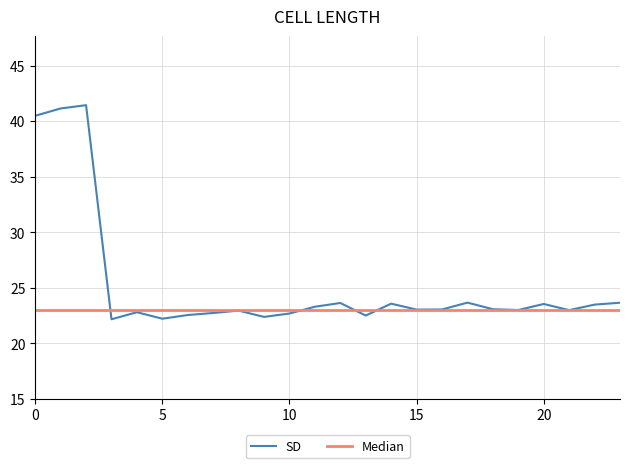

What is the sum of all values?

606.2